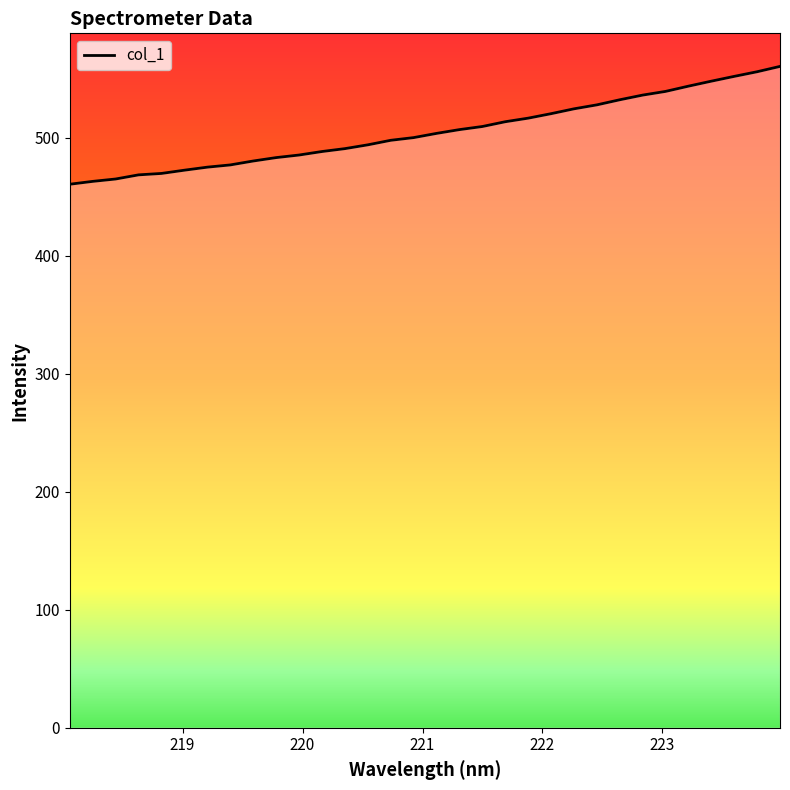

What is the maximum value shown in the chart?

560.3